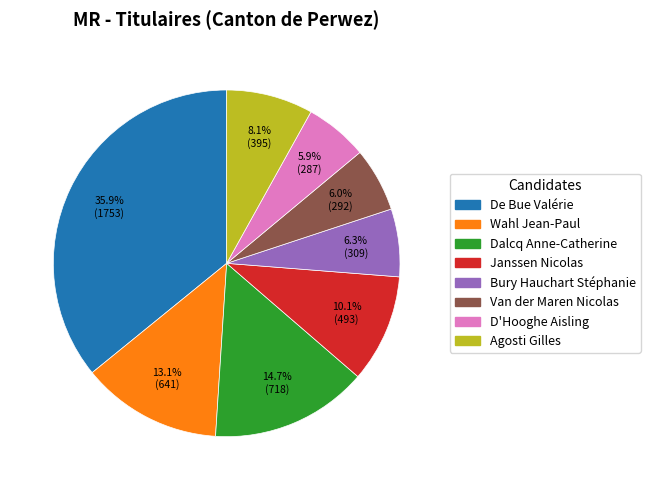

What is the largest slice in the pie chart?

De Bue Valérie